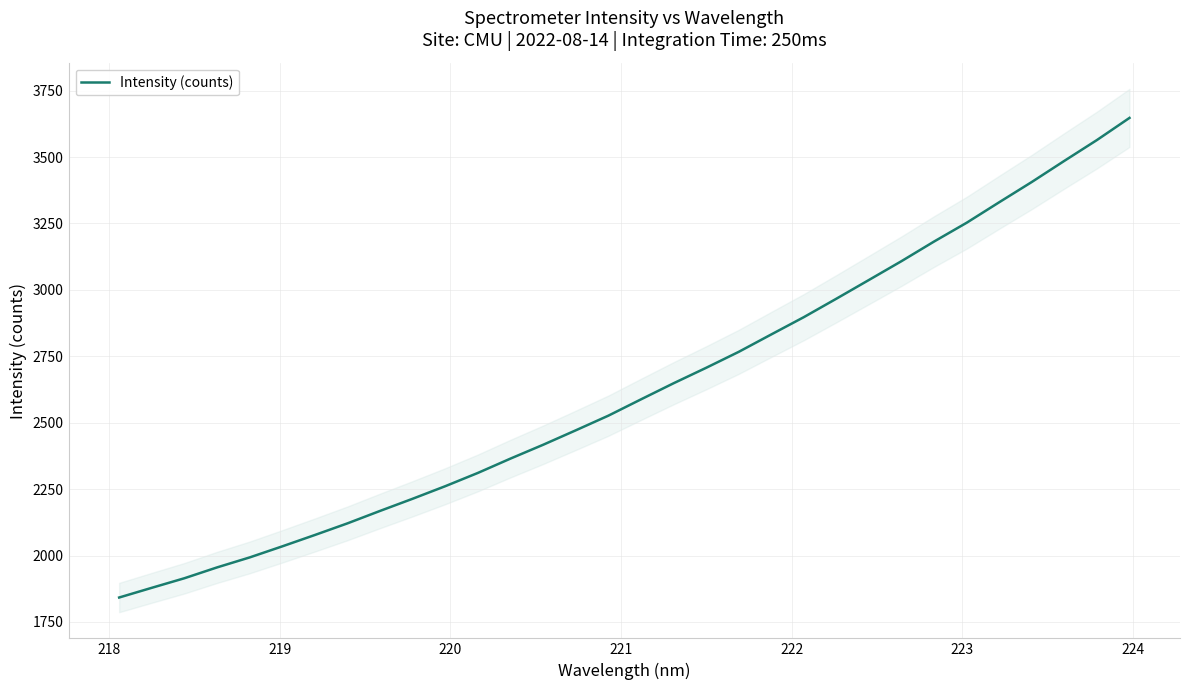

What is the lowest value of the Intensity (counts) series?

1842.1